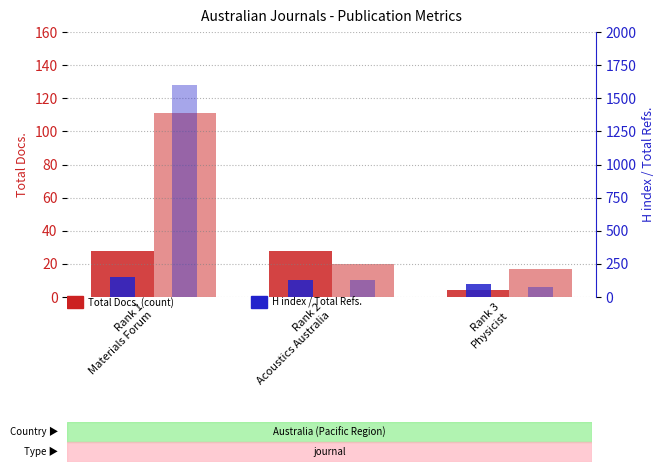

Rank the series by their maximum value, from lowest to highest.

Total Docs. (2005), Total Docs. (3years), H index, Total Refs.